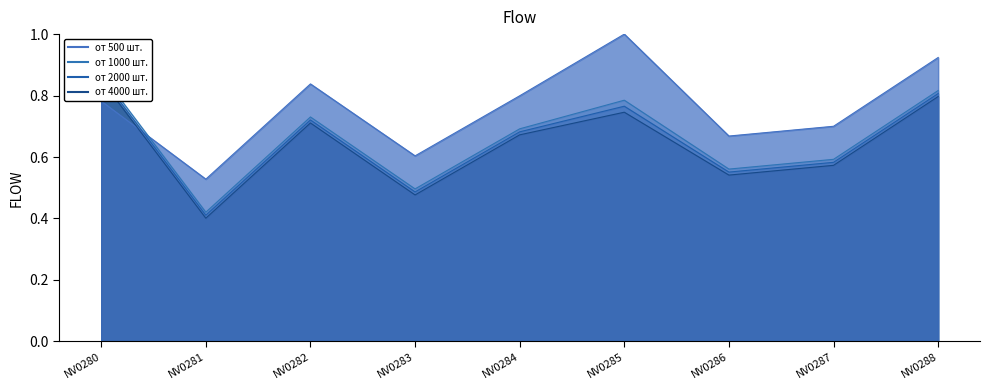

Reading left to right, list all the values displayed in this chart.

от 500 шт.: 0.8	0.5	0.8	0.6	0.8	1.0	0.7	0.7	0.9
от 1000 шт.: 0.9	0.4	0.7	0.5	0.7	0.8	0.6	0.6	0.8
от 2000 шт.: 0.9	0.4	0.7	0.5	0.7	0.8	0.6	0.6	0.8
от 4000 шт.: 0.9	0.4	0.7	0.5	0.7	0.7	0.5	0.6	0.8